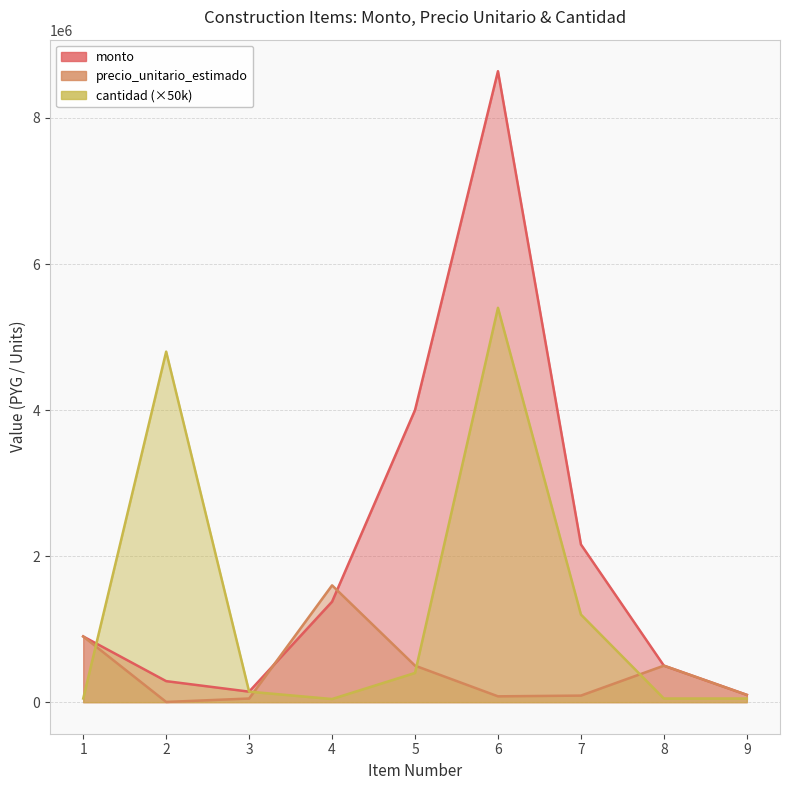

Between which two adjacent categories do precio_unitario_estimado and monto first intersect?

3 and 4